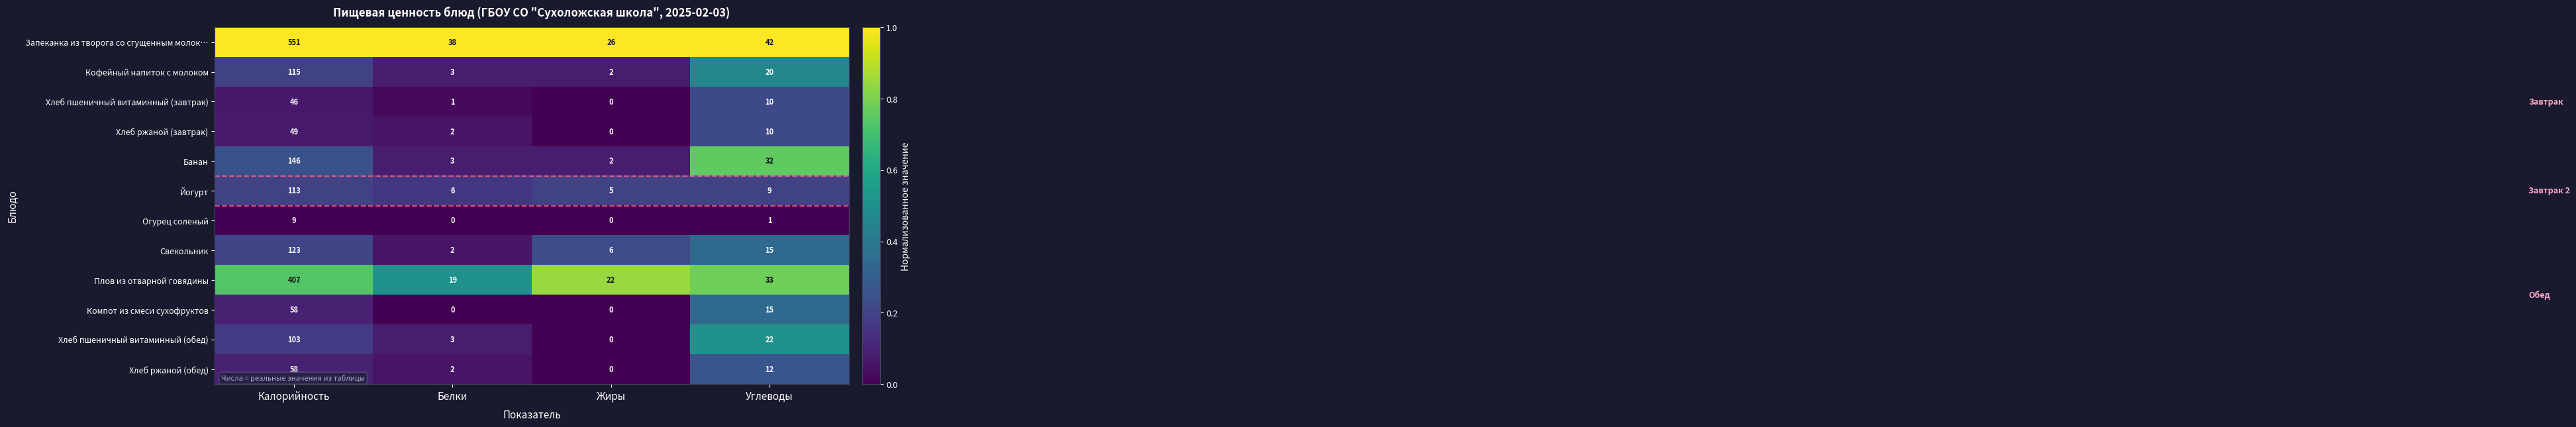

How many distinct data groups are displayed?

12